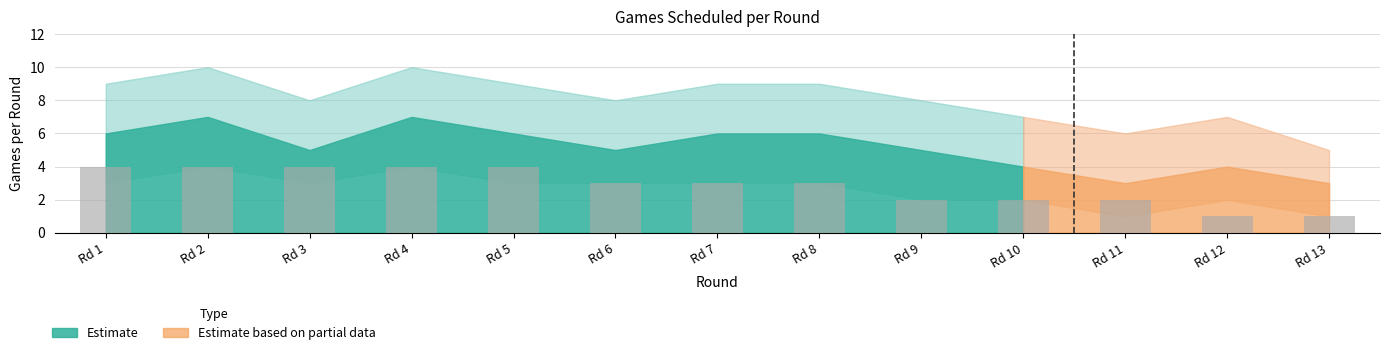

How many data points does each series have?

13